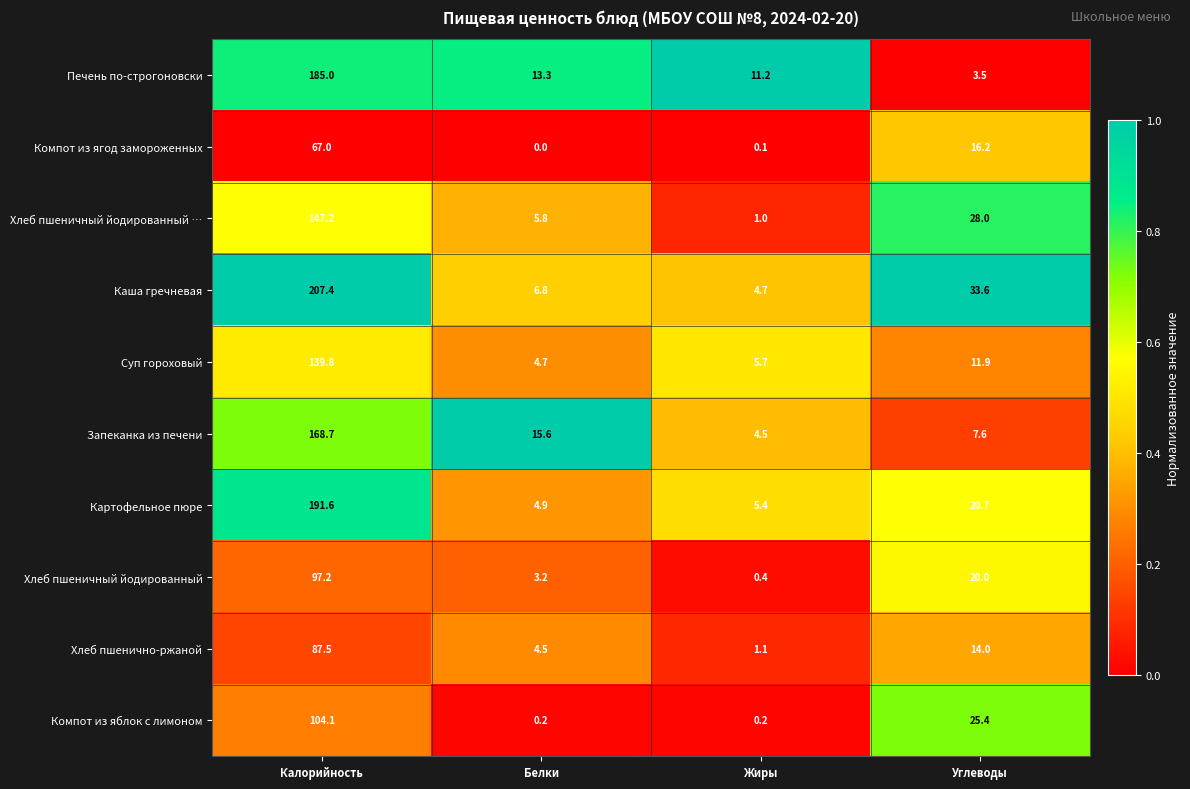

True or false: Суп гороховый has a value of 11.9 at Углеводы.

True